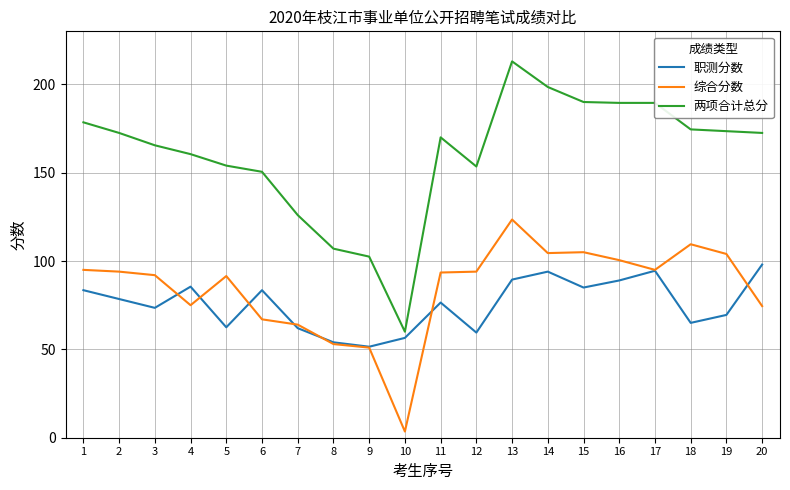

What is the maximum value shown in the chart?

213.0